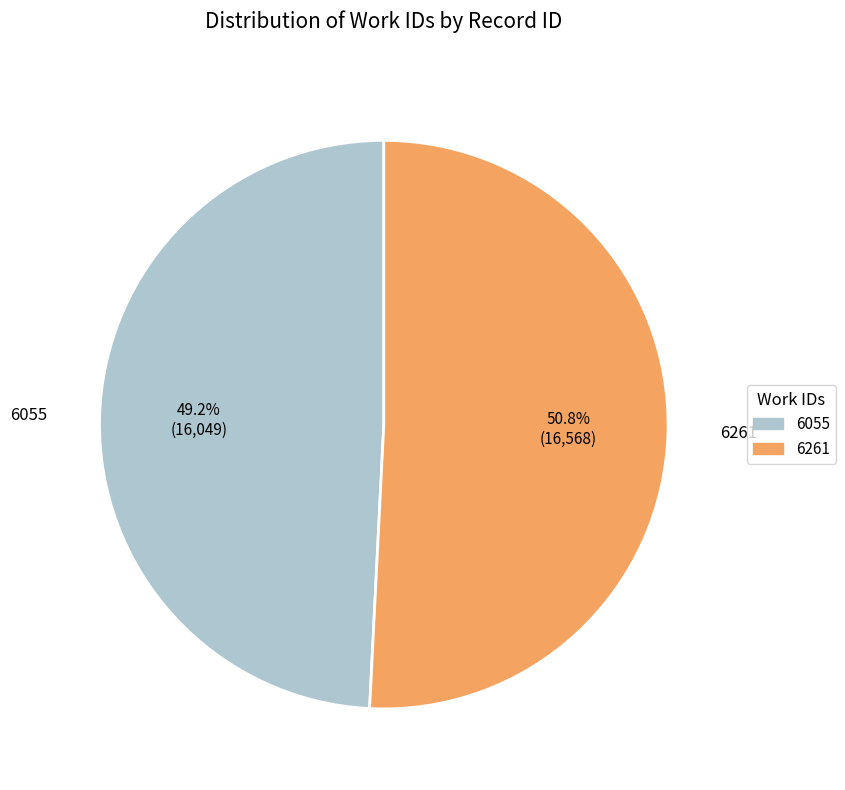

How much of the chart is everything except 6261?

49.2%